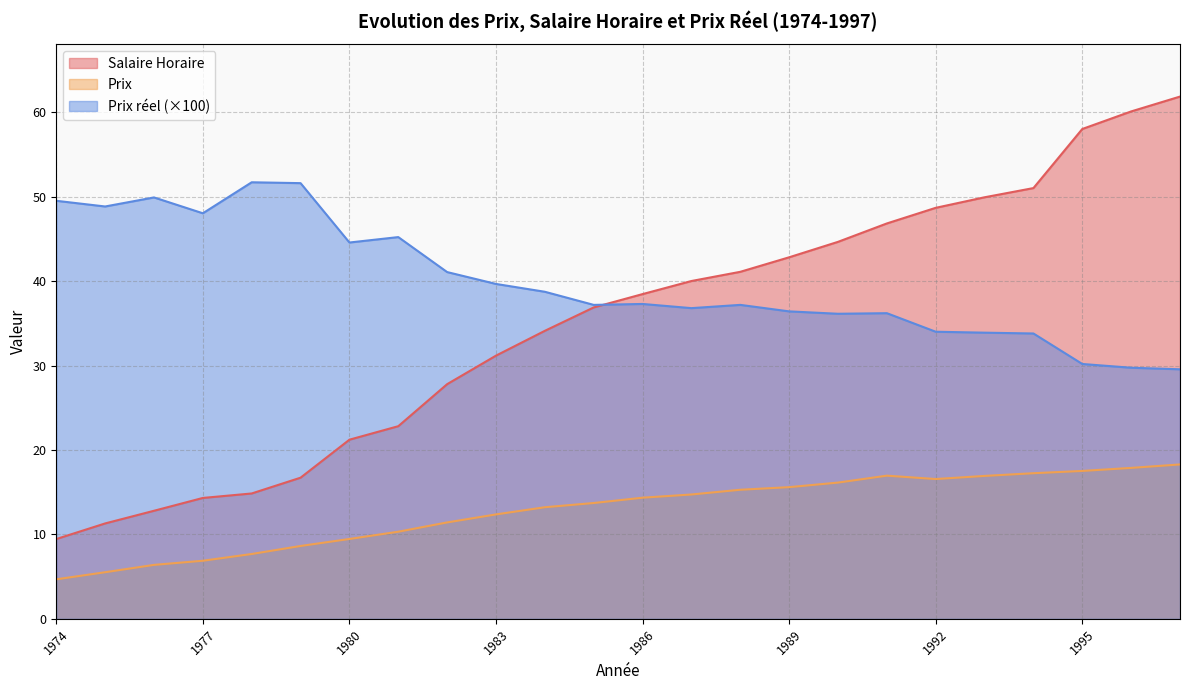

At which category is the sum across all series the highest?

1997